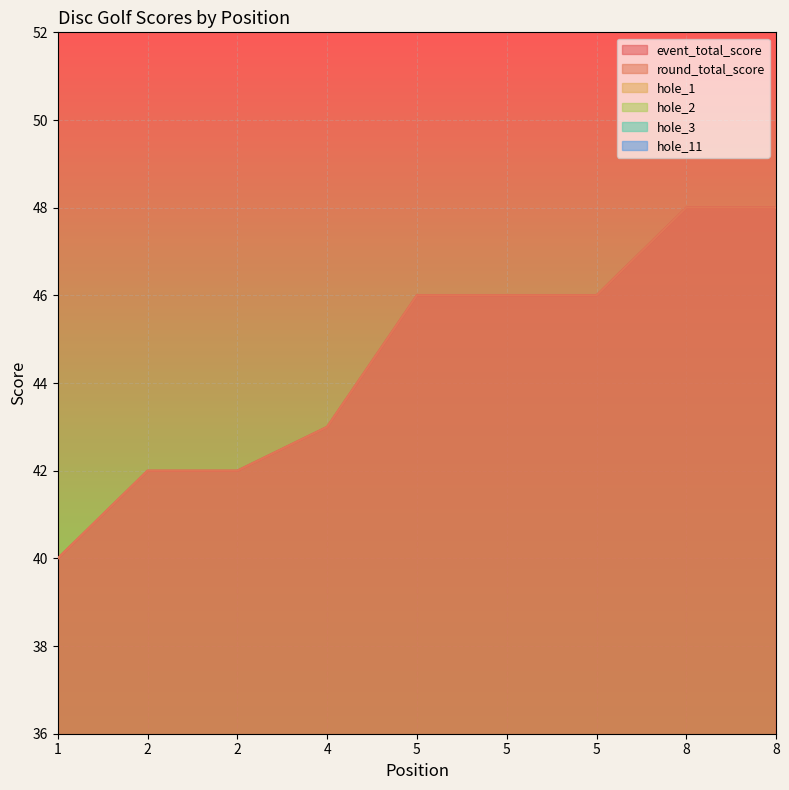

True or false: round_total_score has a value of 86 at 8.

False